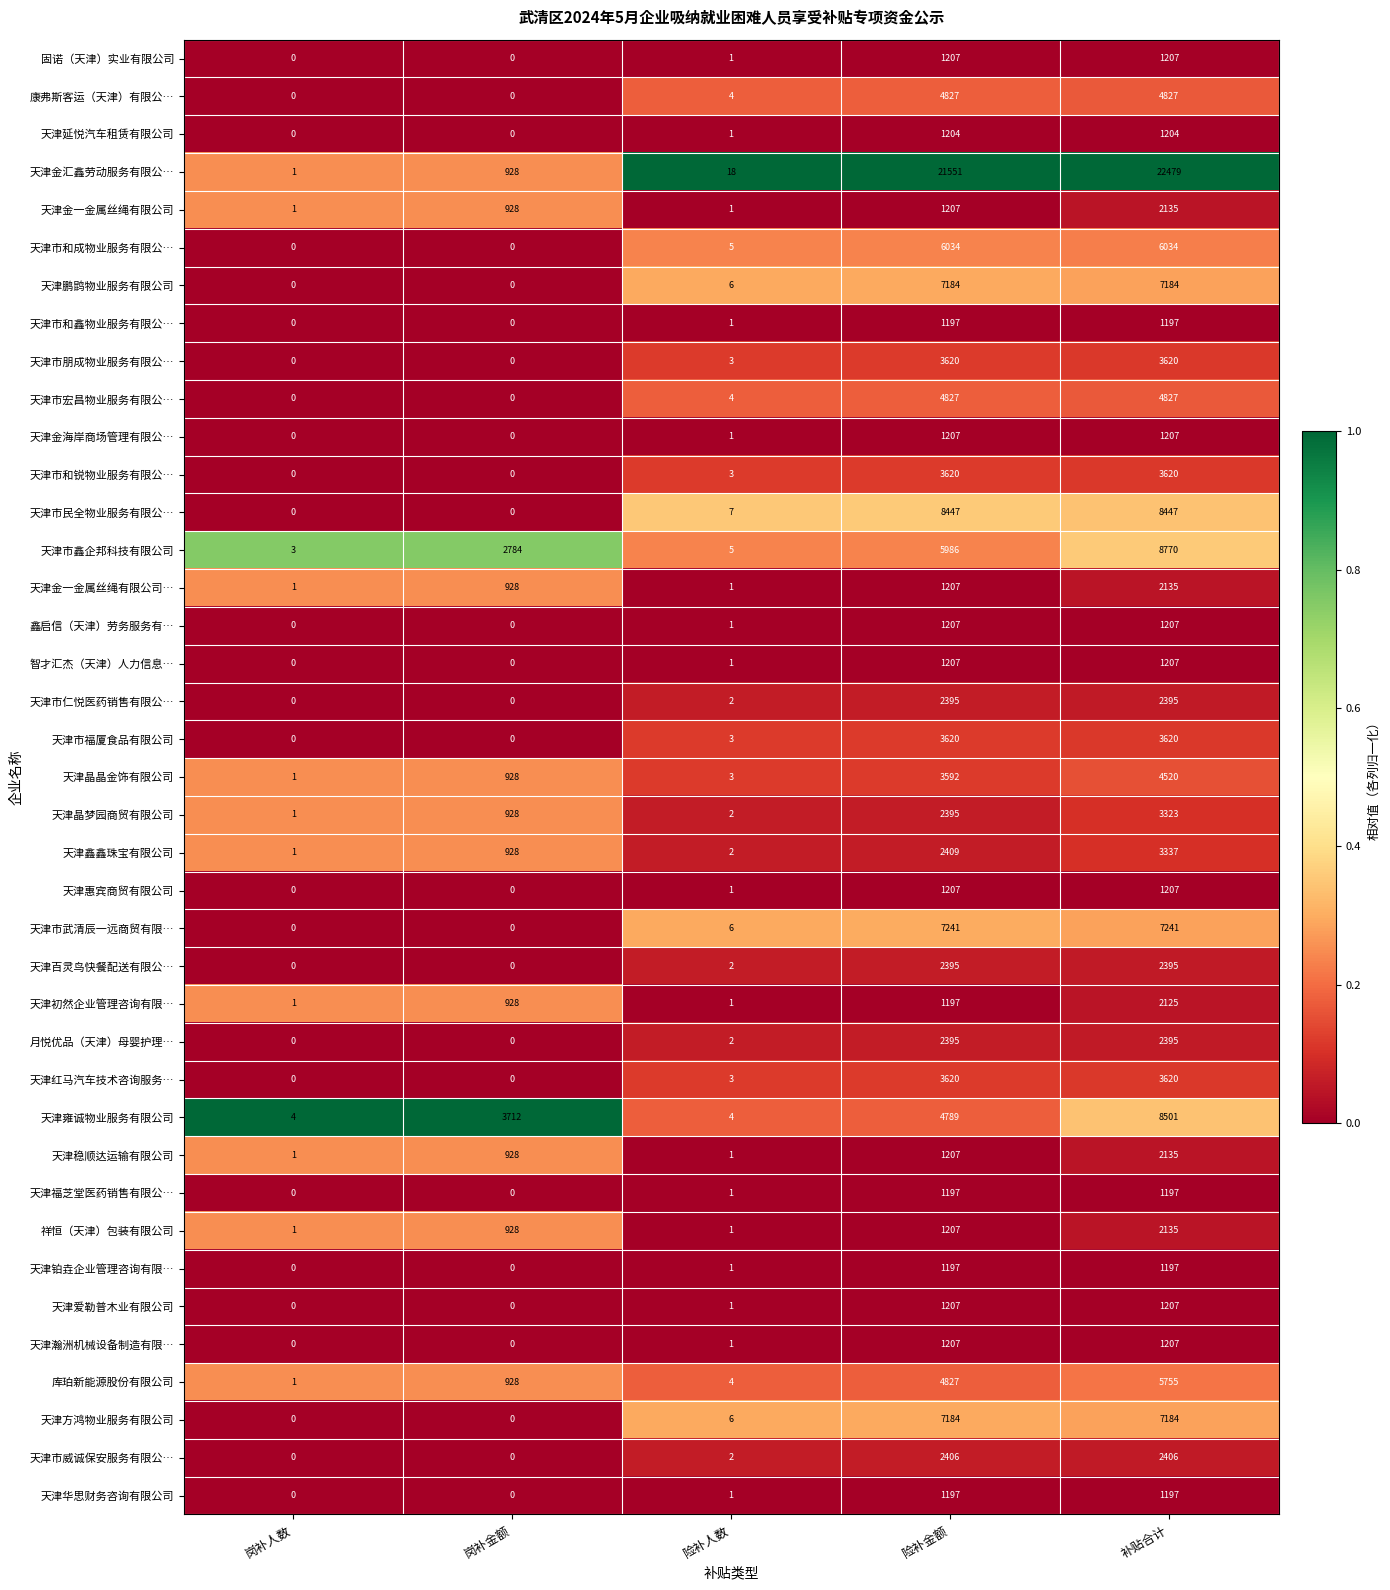

Which label corresponds to the largest value in the chart?

补贴合计